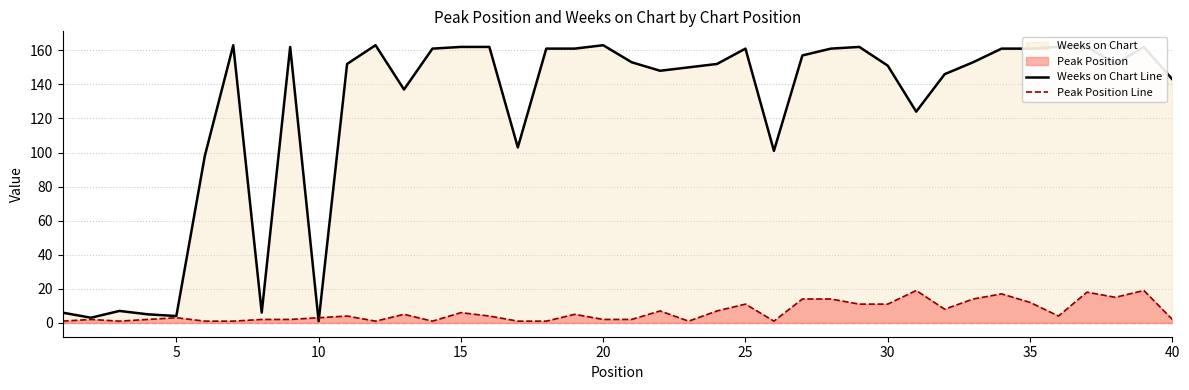

Reading left to right, transcribe all the data shown in this chart.

Weeks on Chart Line: 6	3	7	5	4	98	163	6	162	1	152	163	137	161	162	162	103	161	161	163	153	148	150	152	161	101	157	161	162	151	124	146	153	161	161	162	162	152	162	143
Peak Position Line: 1	2	1	2	3	1	1	2	2	3	4	1	5	1	6	4	1	1	5	2	2	7	1	7	11	1	14	14	11	11	19	8	14	17	12	4	18	15	19	2